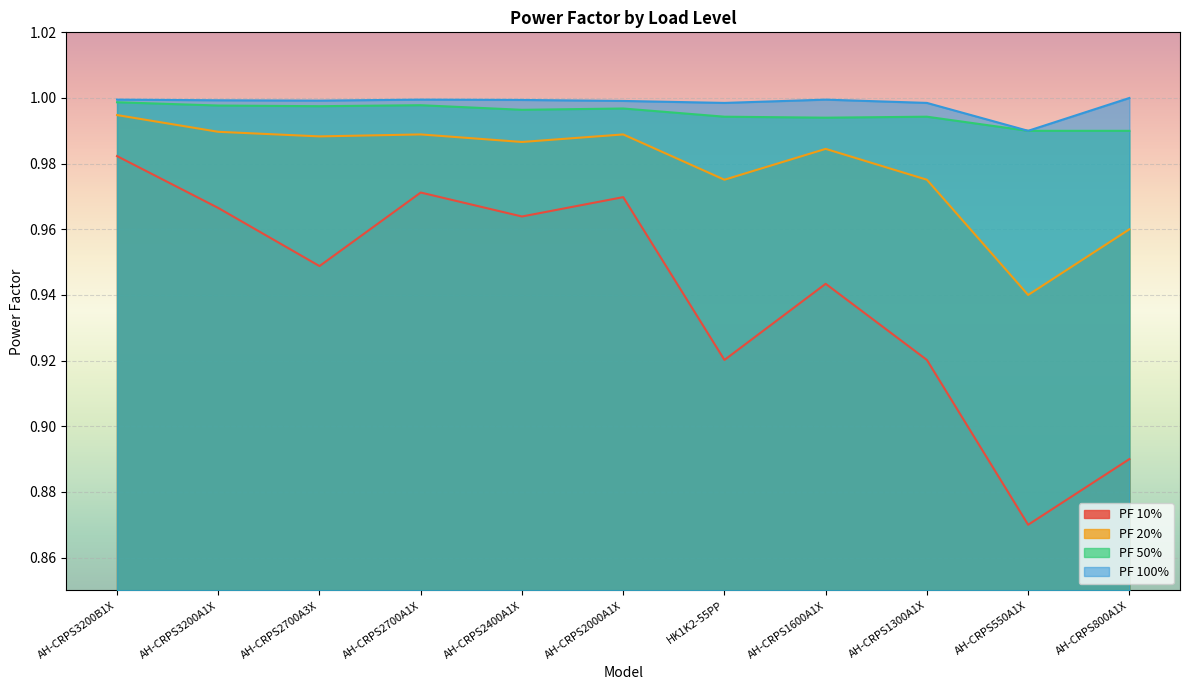

What is the label of the 10th point from the left?

AH-CRPS550A1X